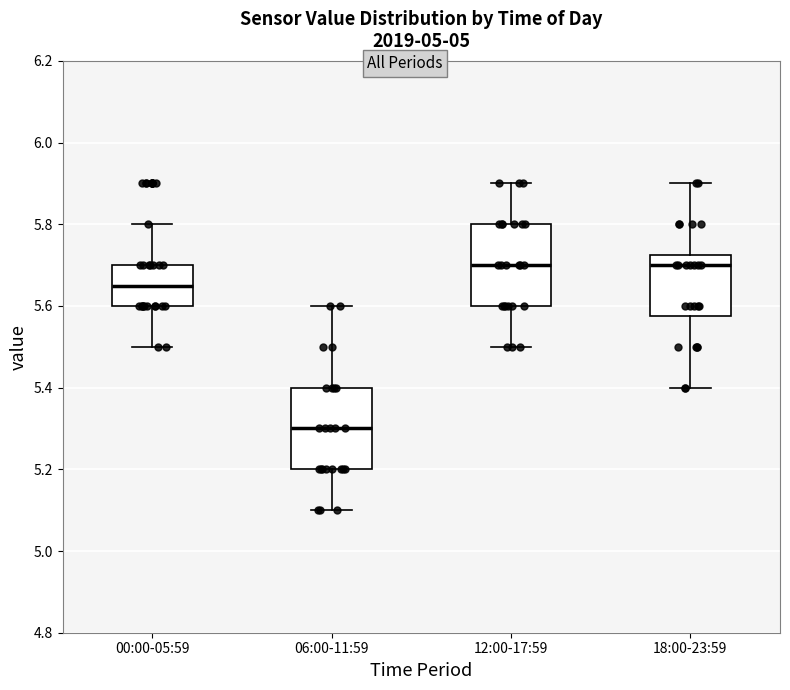

Where does the median line of the box for 18:00-23:59 sit on the y-axis? The values are not printed on the chart, so give them approximately, as read against the axis.

5.70